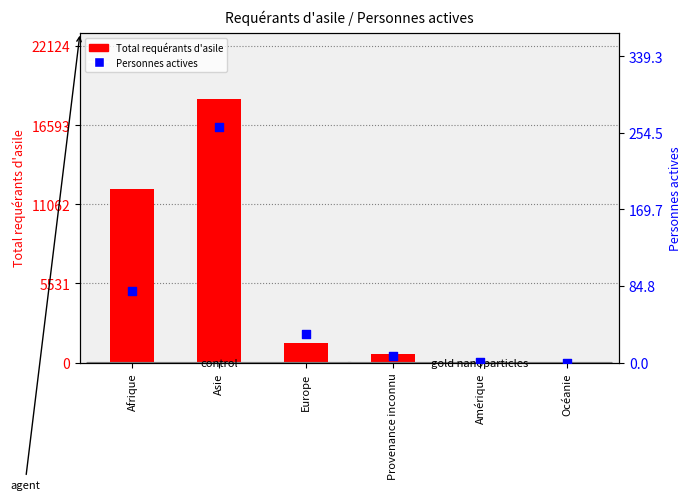

At how many categories does at least one series exceed 3198?

2